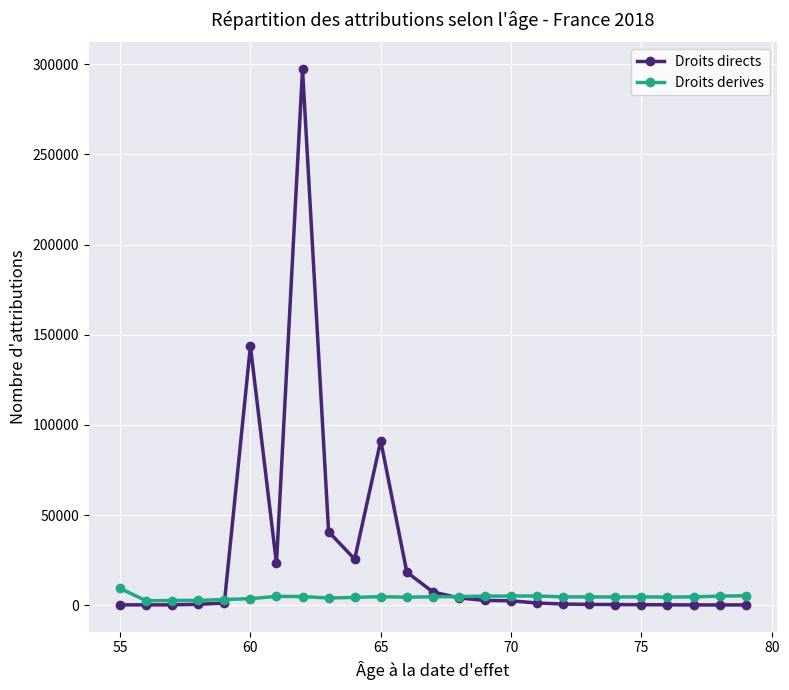

How many data points does each series have?

25